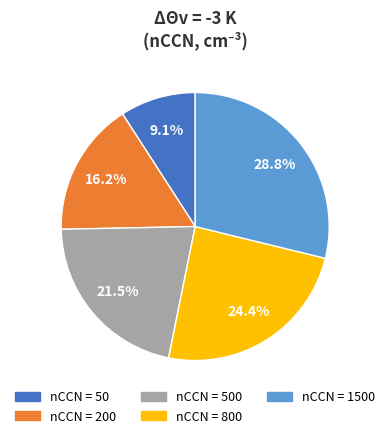

Count the number of slices in the pie.

5